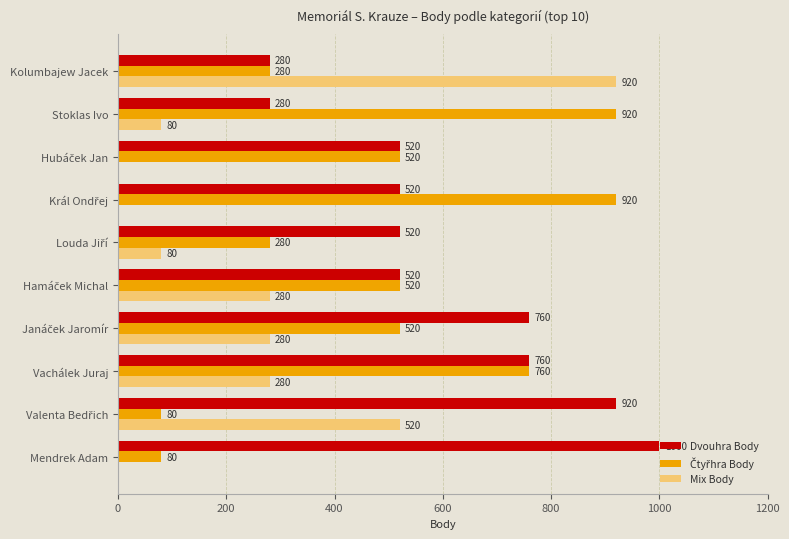

True or false: Dvouhra Body has a value of 72 at Stoklas Ivo.

False